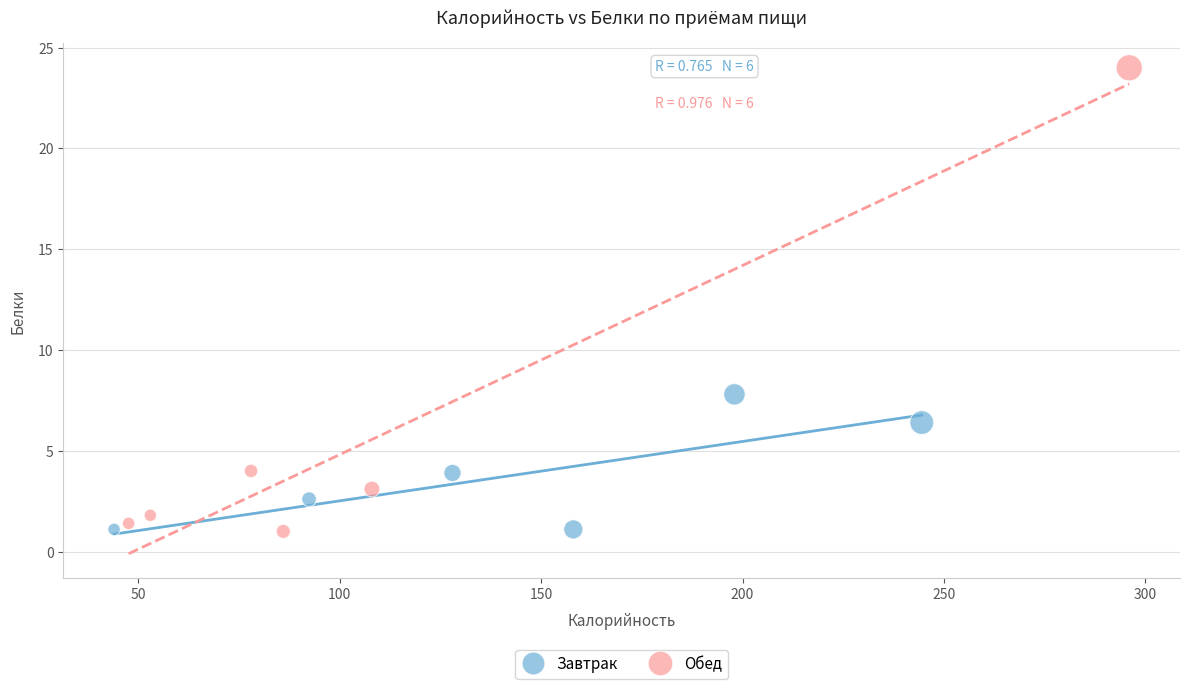

Which series reaches the maximum Y coordinate?

Обед